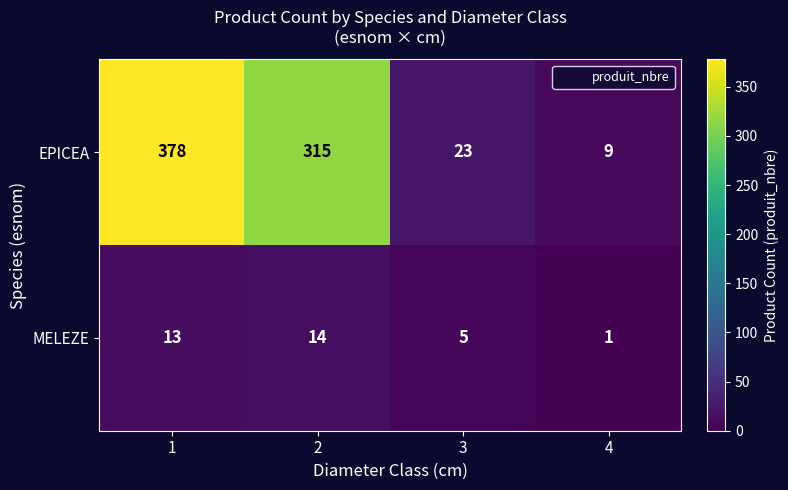

What is the difference between the maximum and minimum values in the MELEZE series?

13